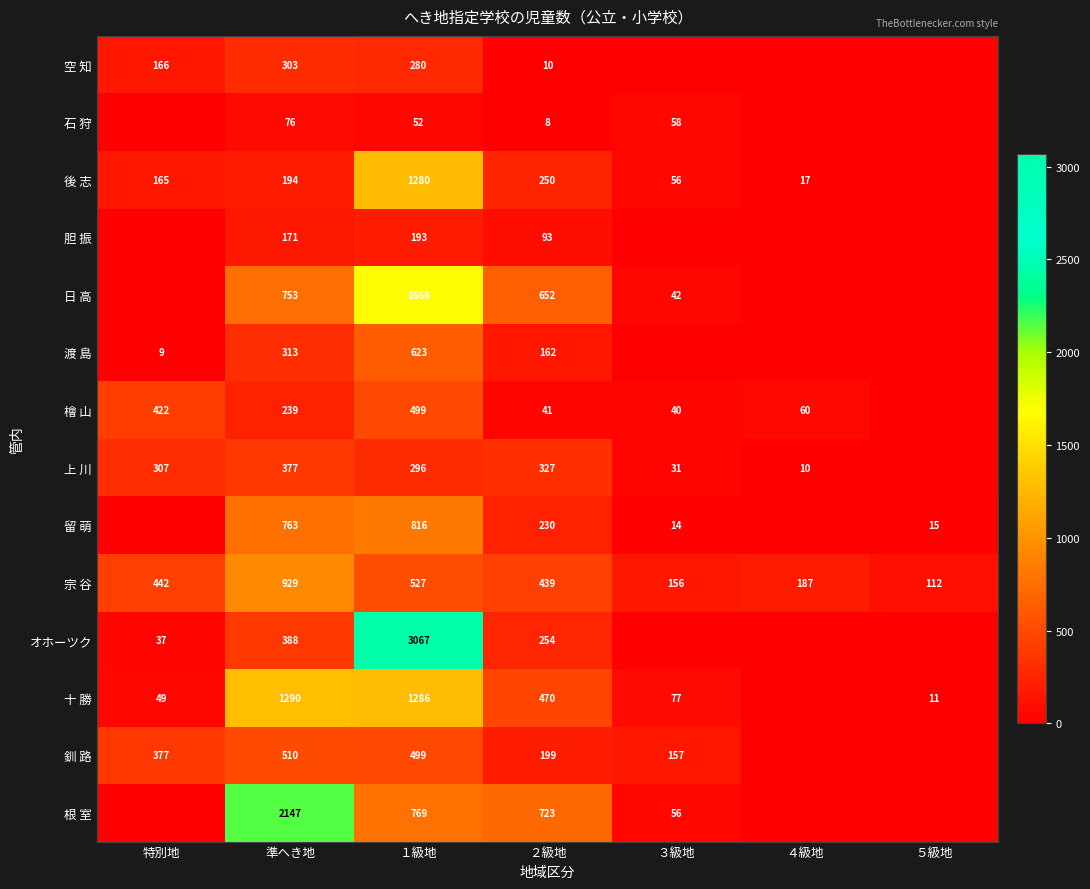

How many categories are shown in the chart?

7